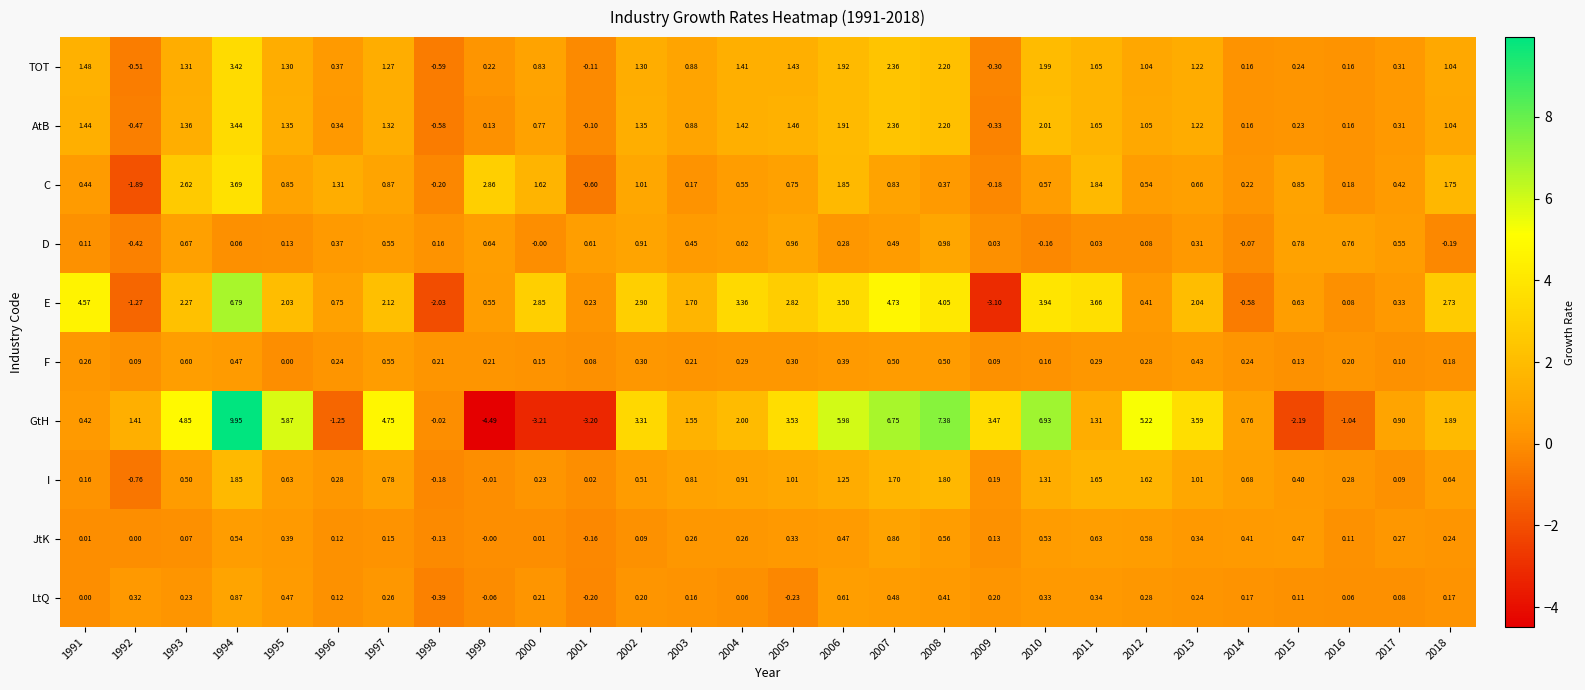

Rank the series at 1993 from lowest to highest value.

JtK, LtQ, I, F, D, TOT, AtB, E, C, GtH